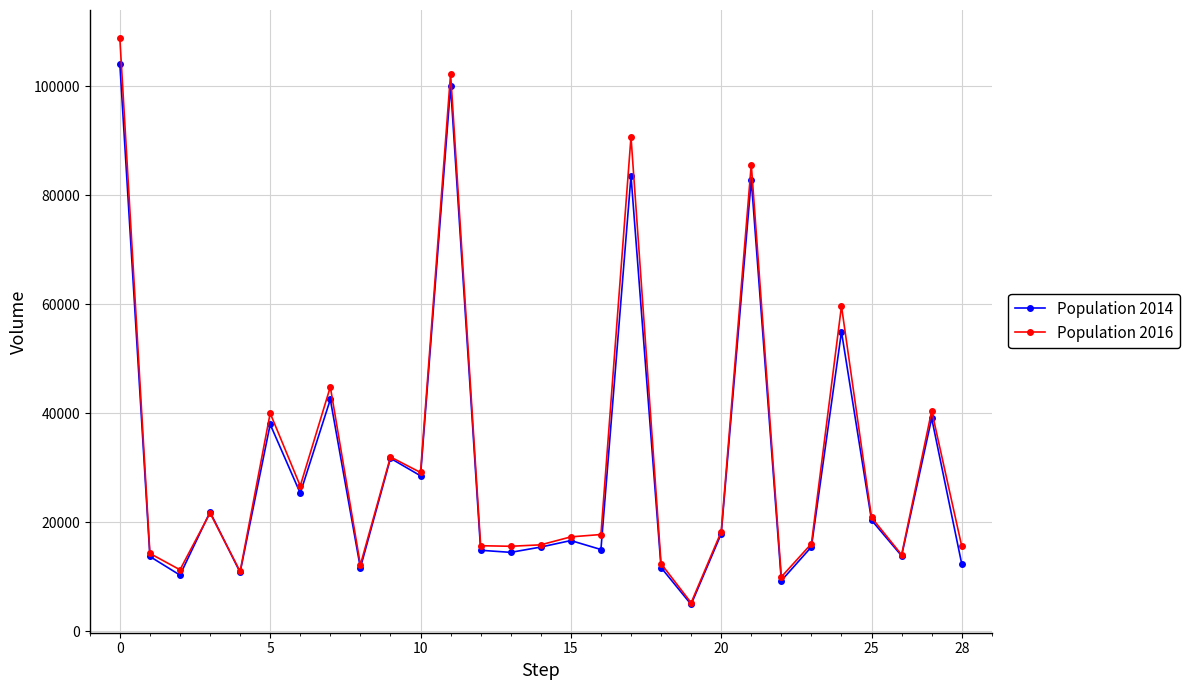

How many lines are shown in the chart?

2